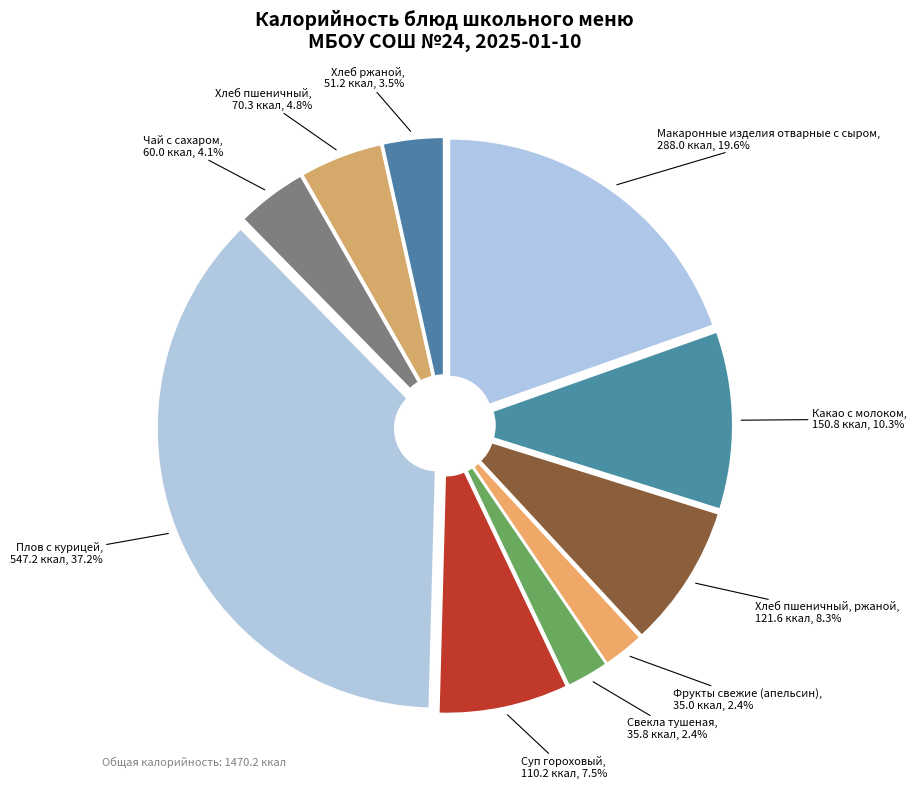

How many segments does this pie chart have?

10